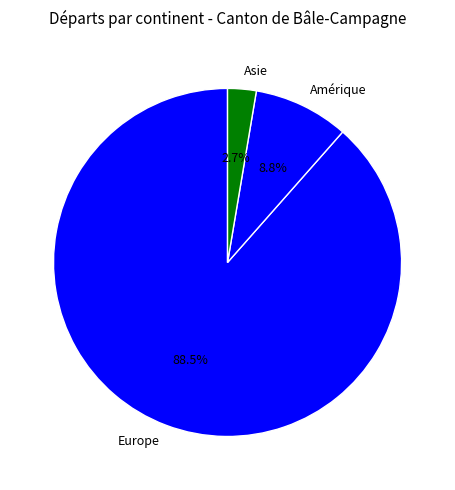

What percentage is NOT represented by Asie?

97.3%